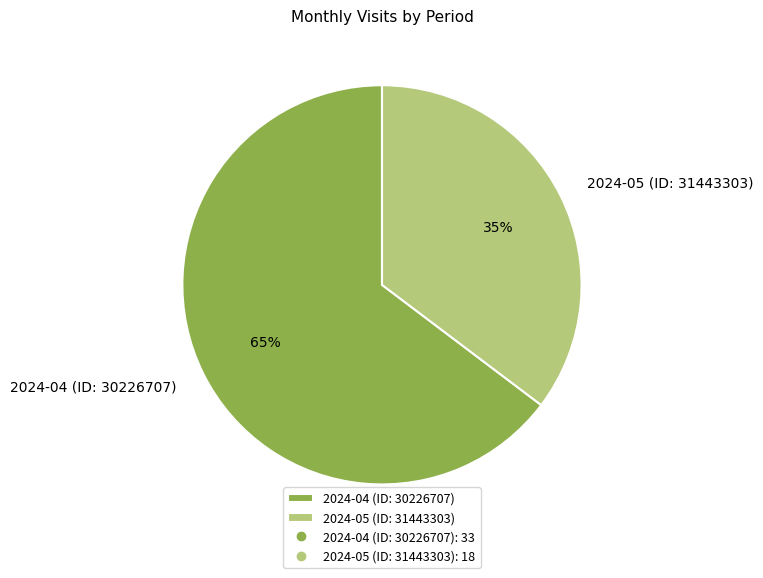

Is there a majority slice in this chart?

Yes